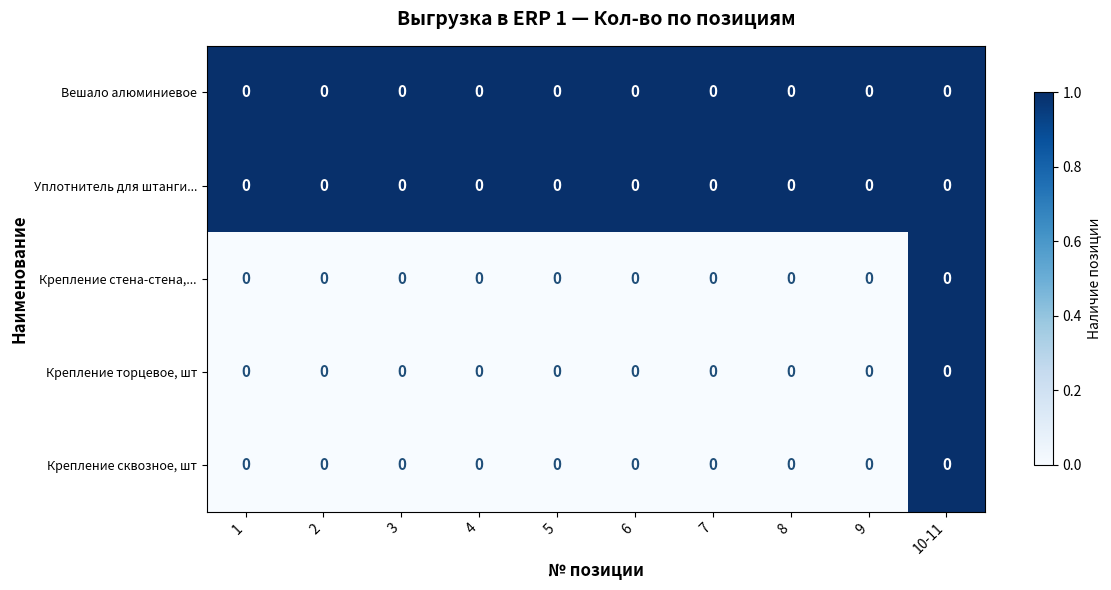

The Крепление сквозное, шт series shows 0 at 8. True or false?

True